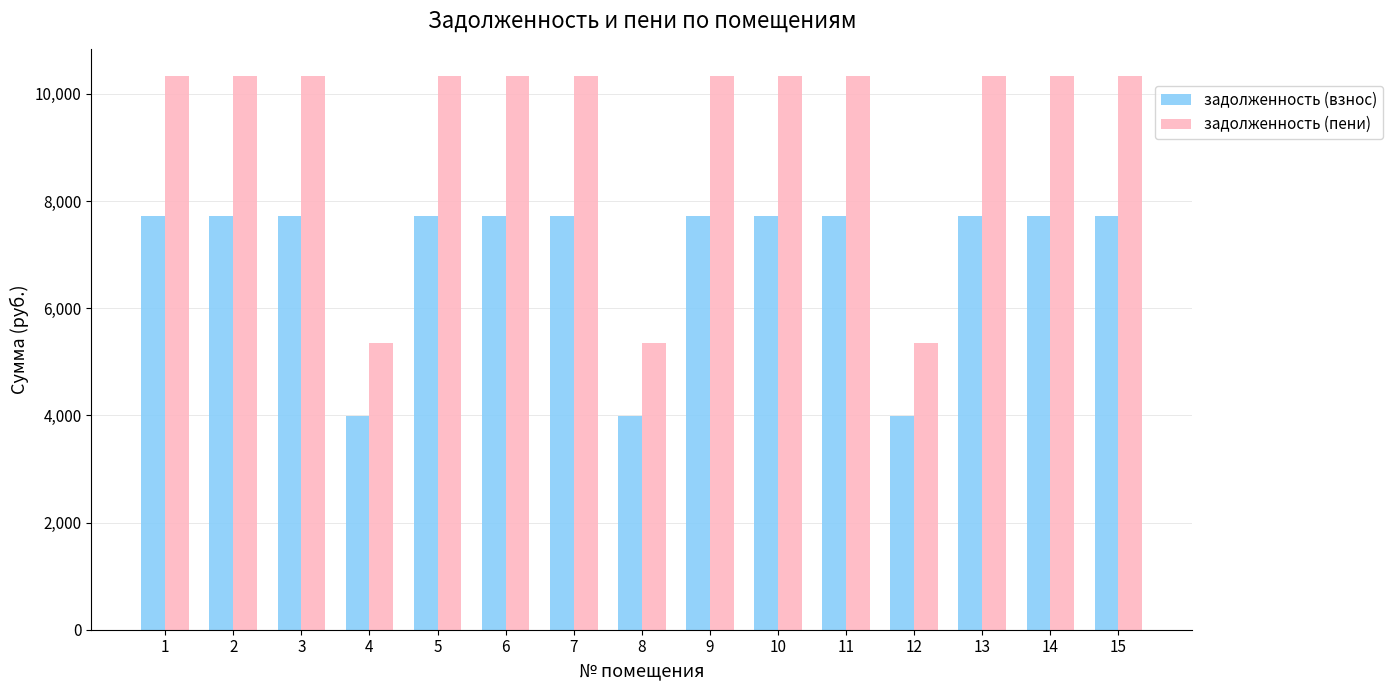

How many groups of bars are there?

15